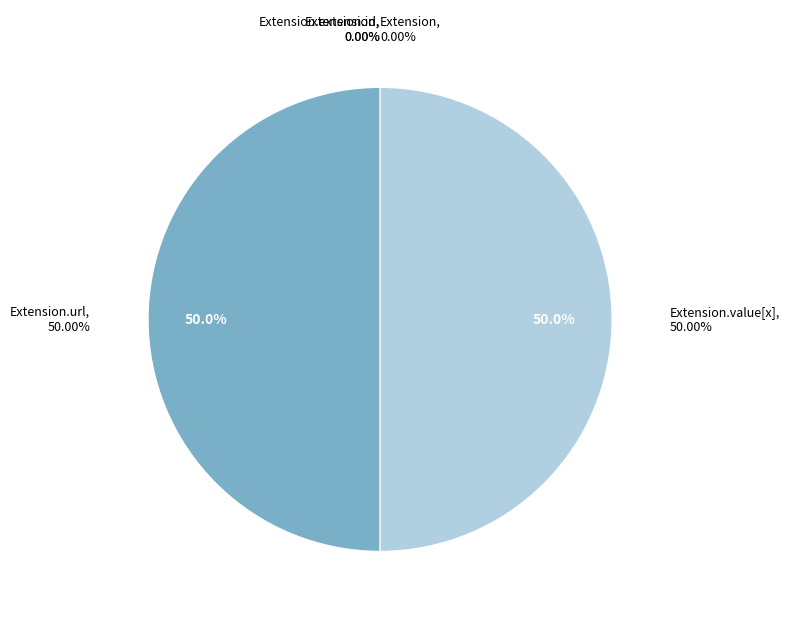

What is the smallest slice in the pie chart?

Extension